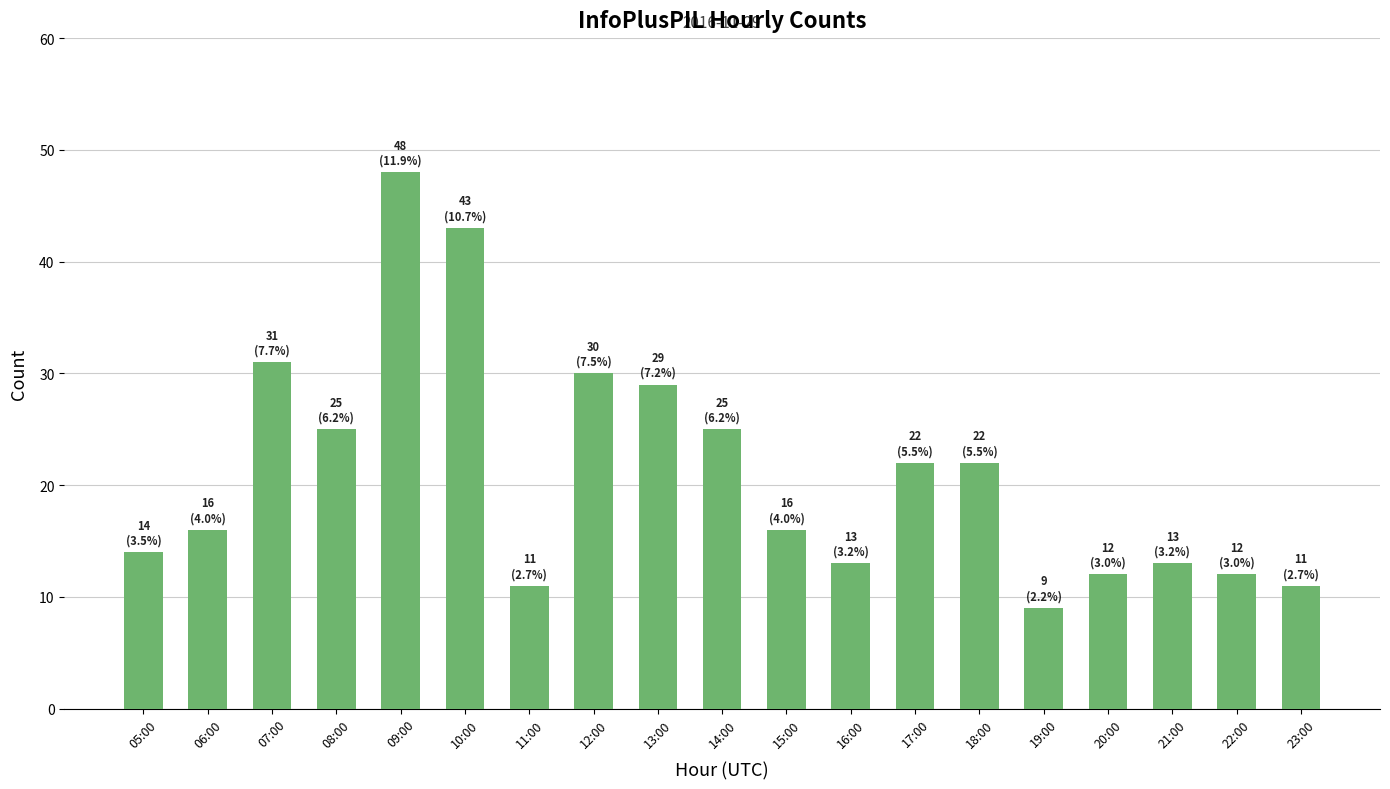

What is the label of the 19th bar from the left?

23:00